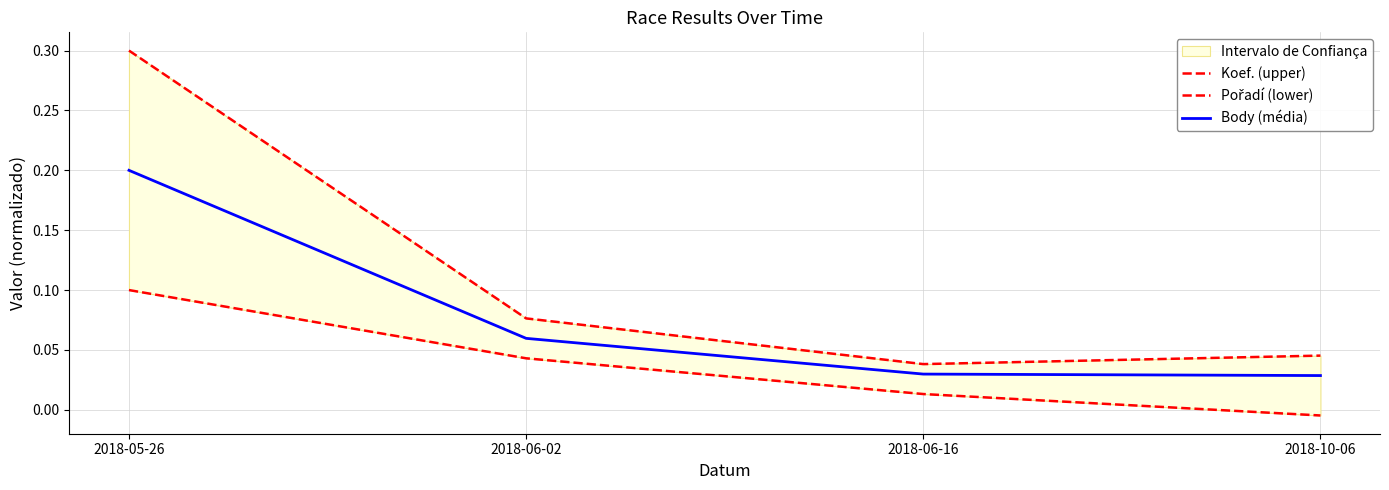

List the series in order of their peak value, highest first.

Koef. (upper), Body (média), Pořadí (lower)